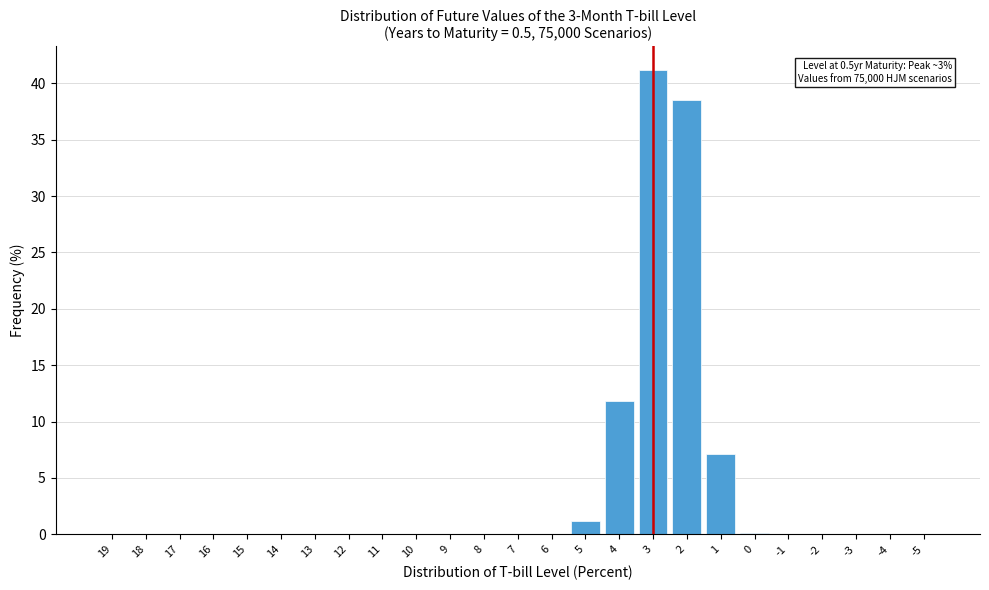

Is it true that the value at -5 is 0.0?

True